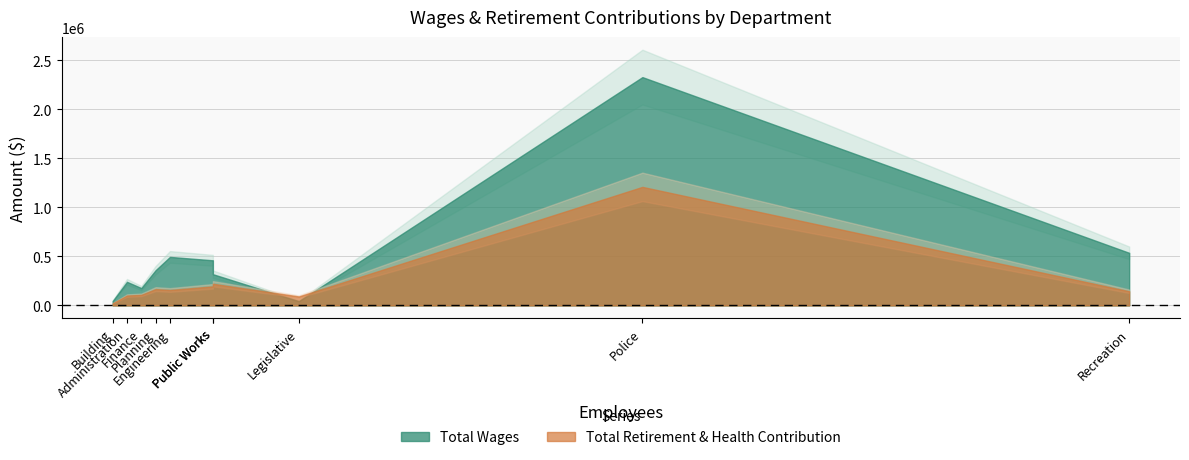

What is the value of the Total Retirement & Health Contribution point at the 2nd from the left?

144587